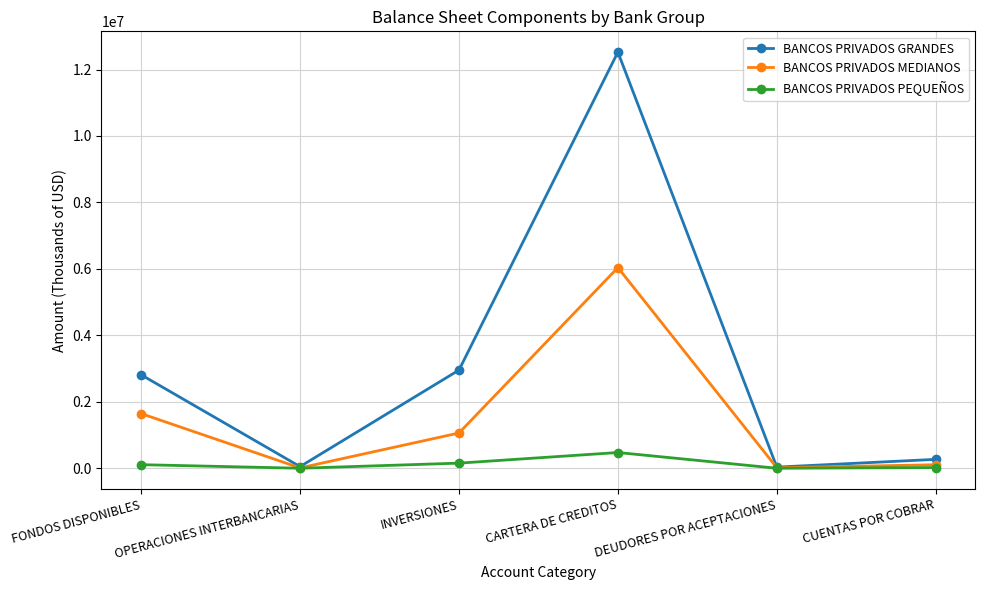

Which series changed the most between OPERACIONES INTERBANCARIAS and INVERSIONES?

BANCOS PRIVADOS GRANDES